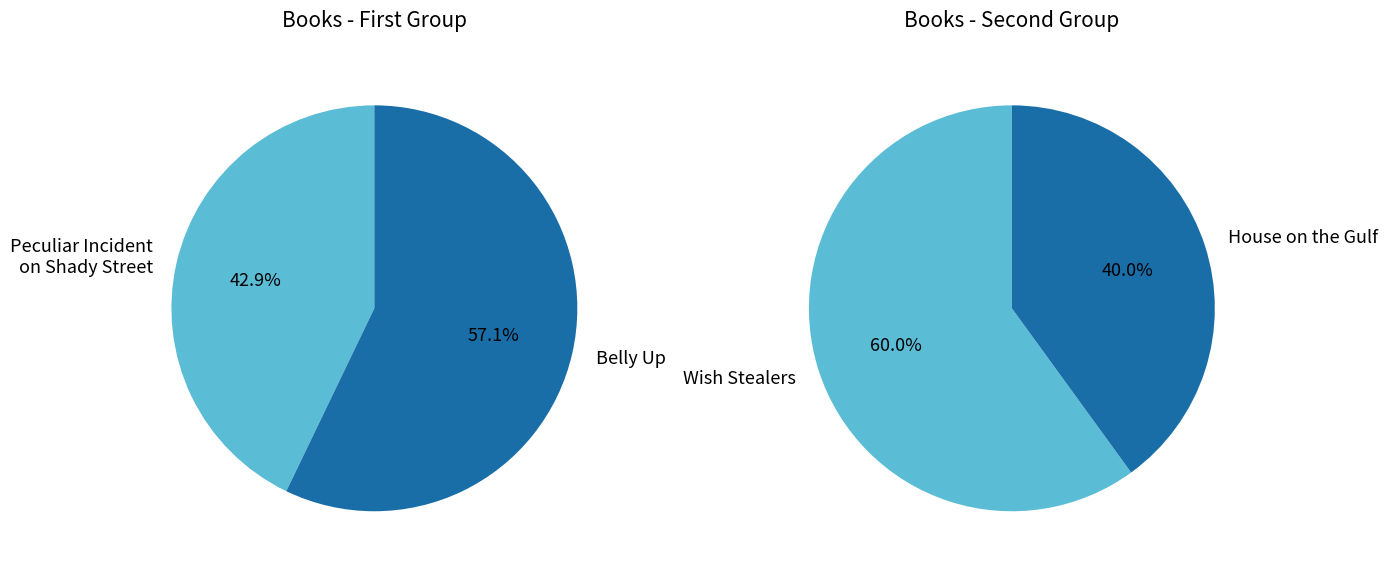

How many segments does this pie chart have?

4